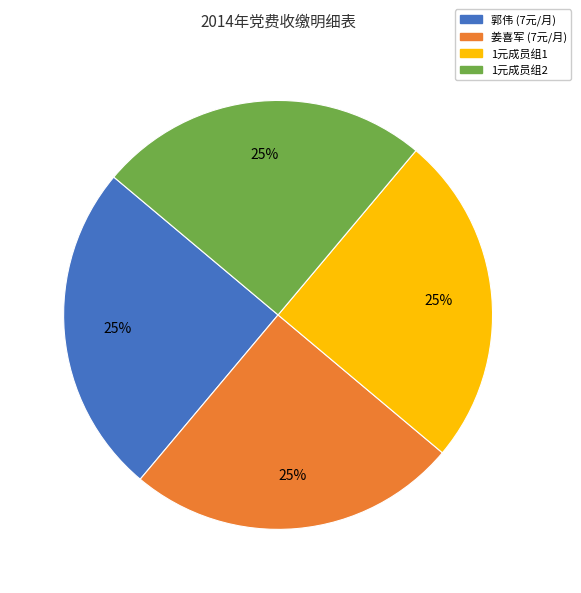

Approximately how many times larger is the value at 姜喜军 (7元/月) compared to 1元成员组1?

1.0